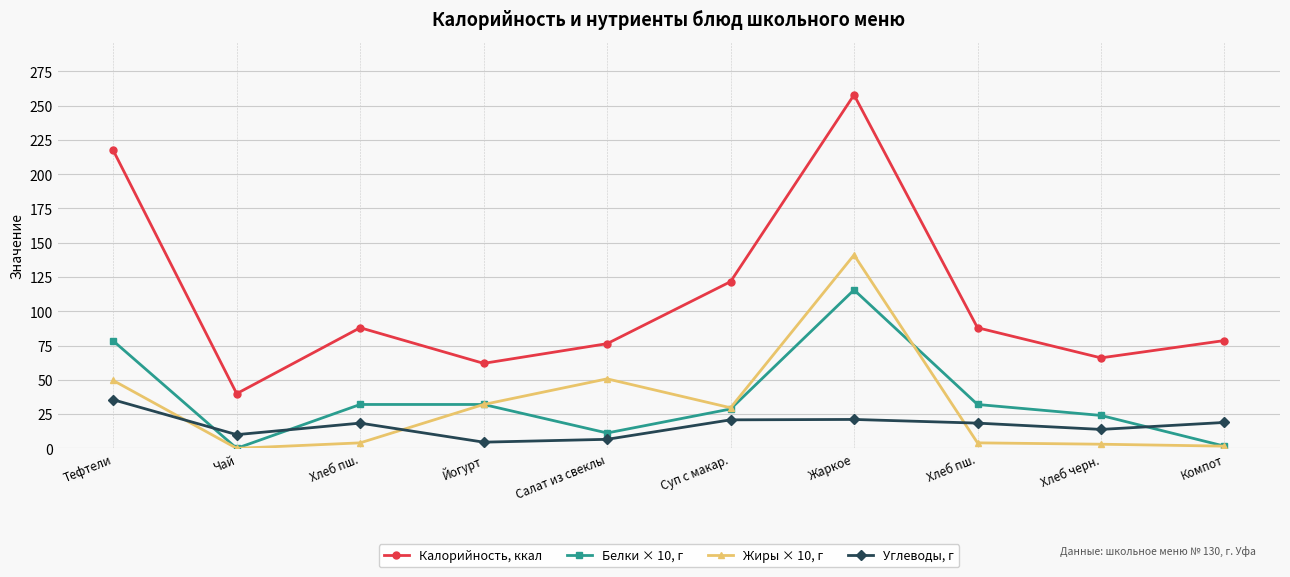

At which label does Белки × 10, г first exceed 32?

Тефтели